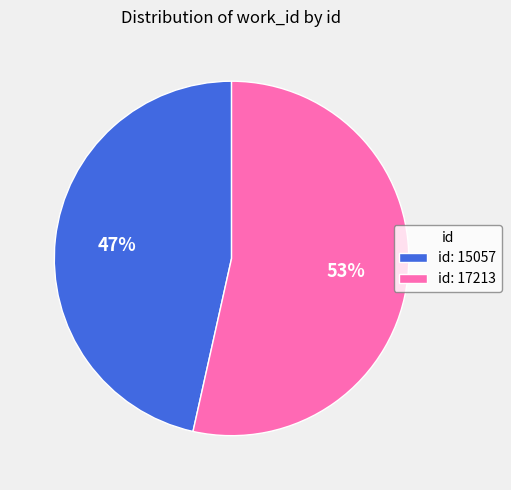

True or false: id: 15057 accounts for 38% of the total.

False